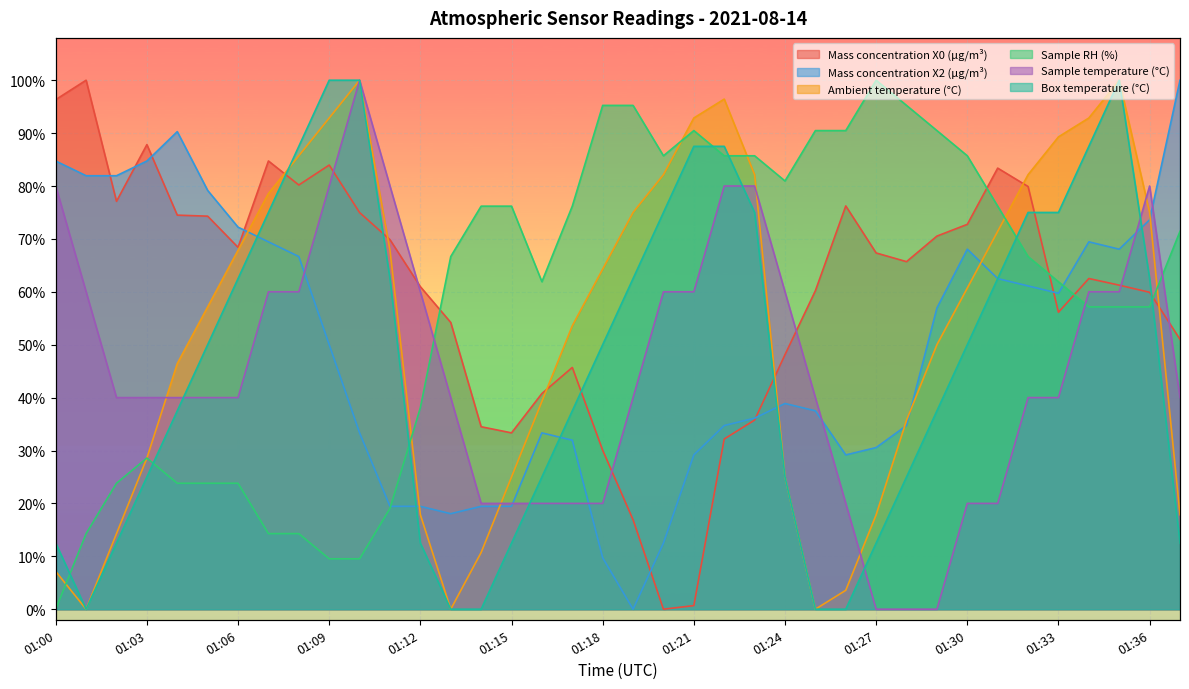

What is the value of the Sample RH (%) point at the 32nd from the left?

0.8